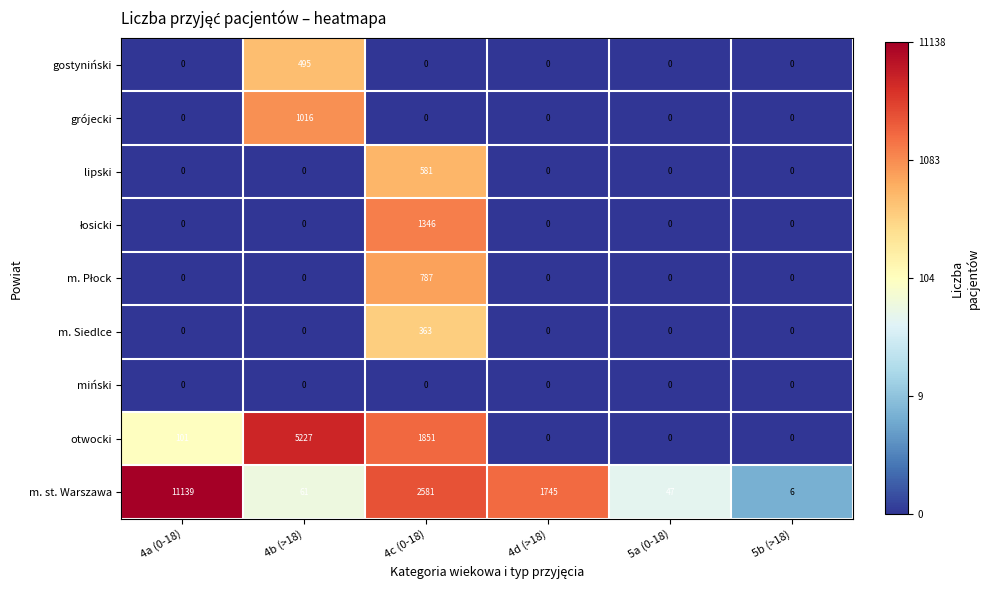

Count the number of data series in this chart.

9